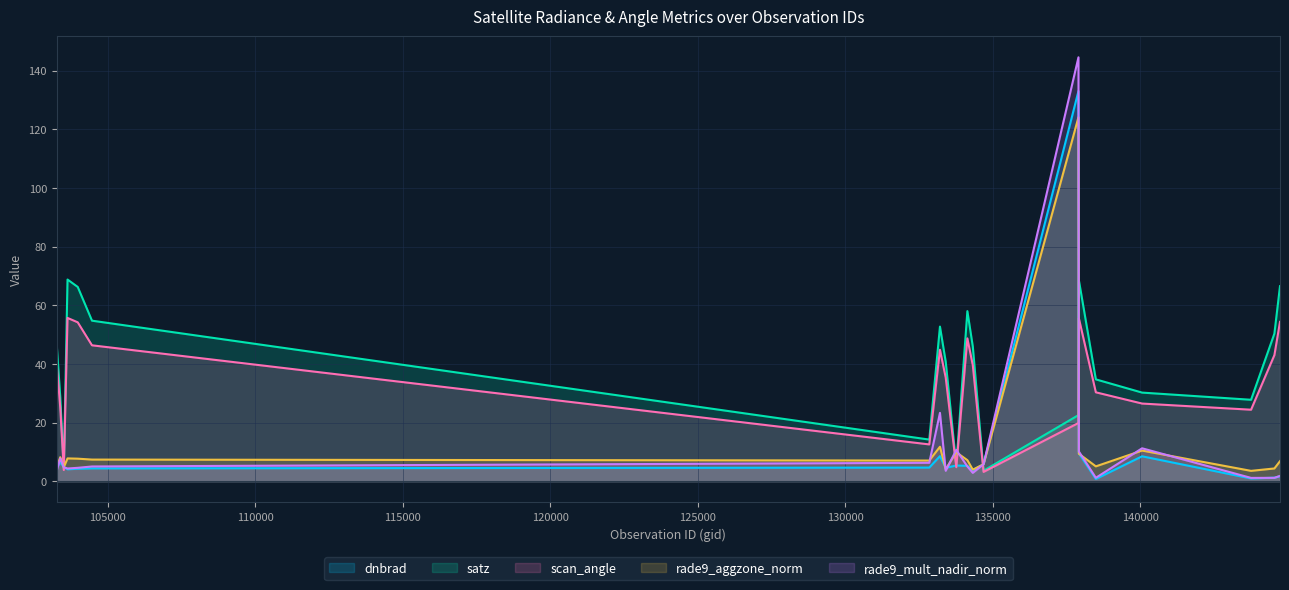

What is the greatest value displayed?

144.6